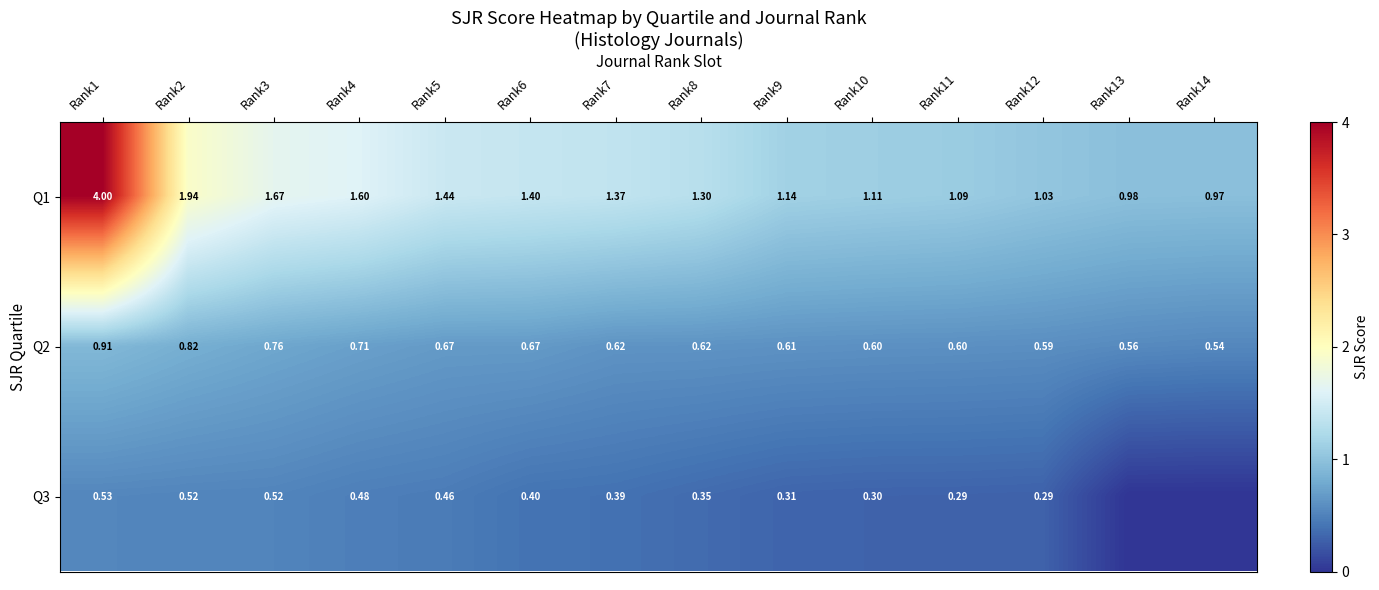

Is the value of Q3 at Rank12 greater than the value of Q2 at Rank4?

No